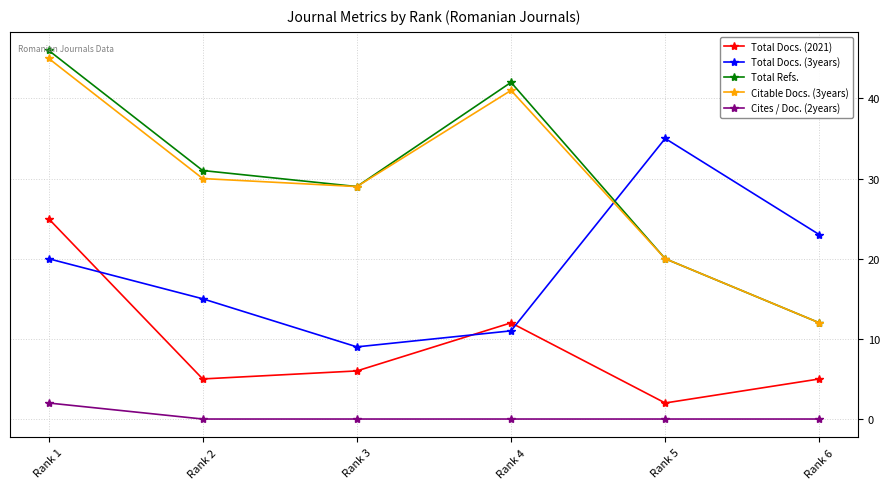

Reading right to left, transcribe all the data shown in this chart.

Total Docs. (2021): 5	2	12	6	5	25
Total Docs. (3years): 23	35	11	9	15	20
Total Refs.: 12	20	42	29	31	46
Citable Docs. (3years): 12	20	41	29	30	45
Cites / Doc. (2years): 0	0	0	0	0	2